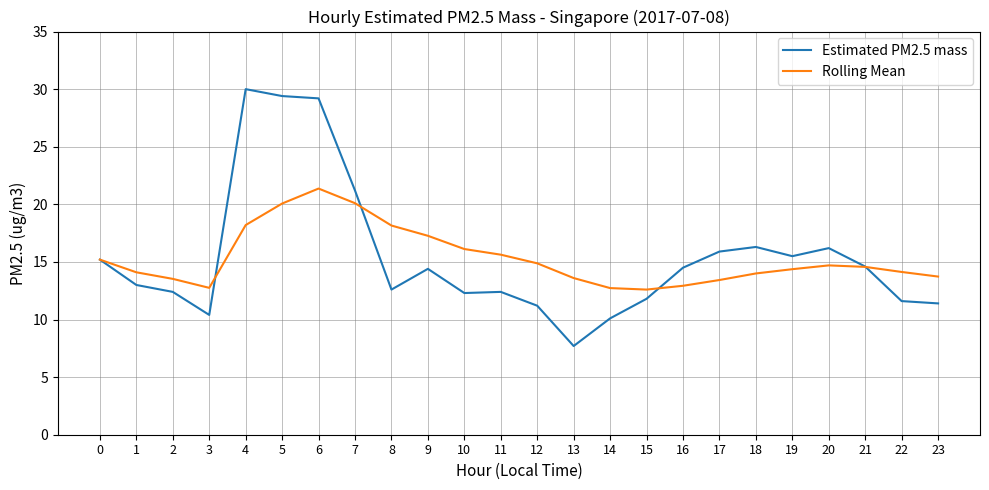

Does the chart have visible grid lines?

Yes